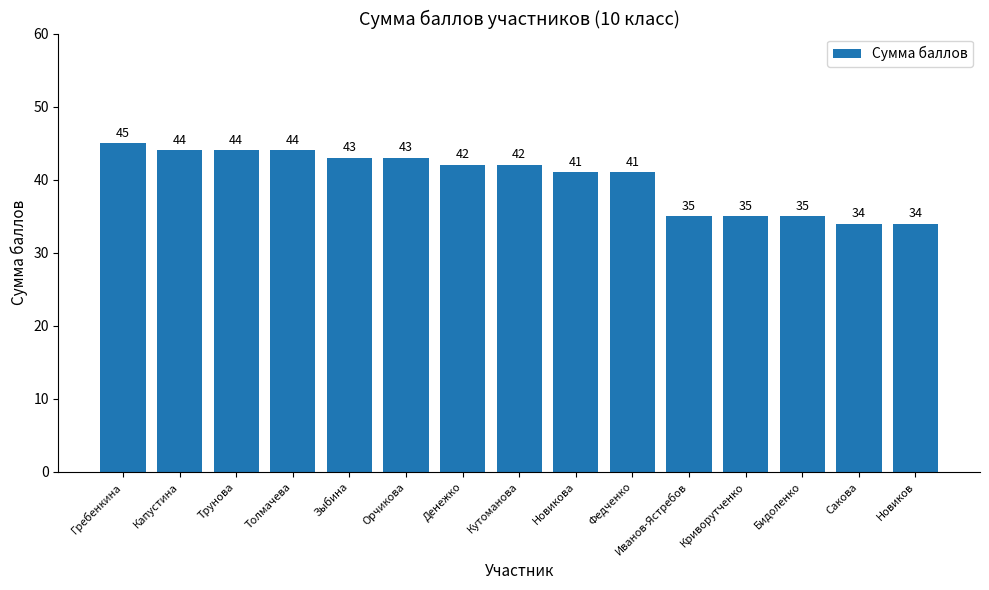

Approximately how many times larger is the value at Новикова compared to Зыбина?

1.0